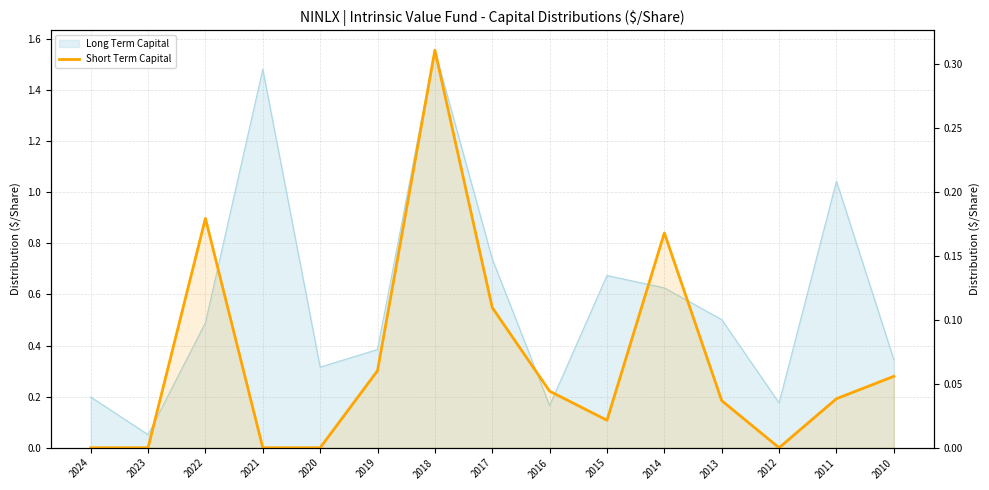

How many points are lower than both their immediate neighbors (excluding endpoints)?

2